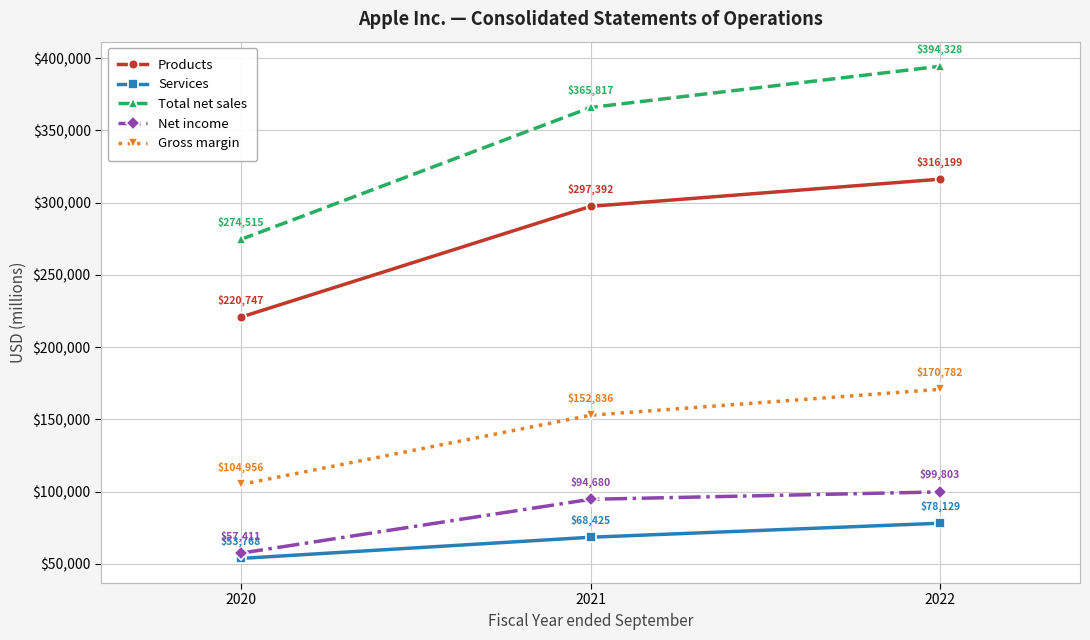

How many distinct data groups are displayed?

5